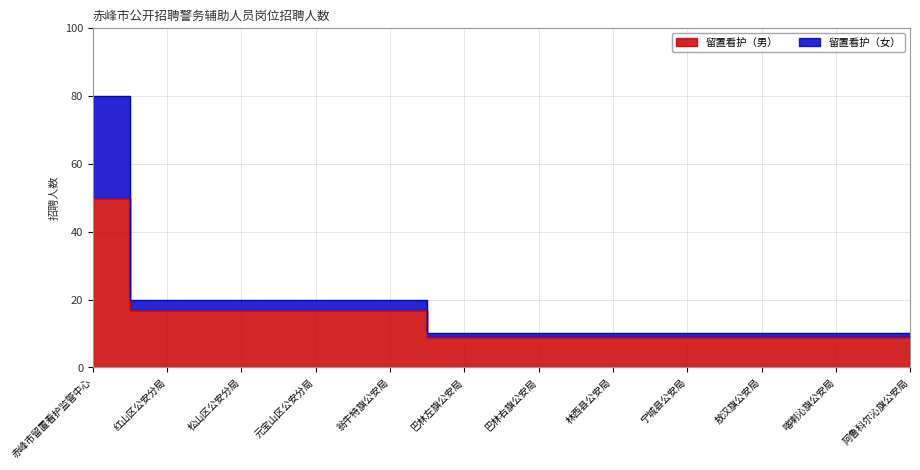

Reading right to left, what are all the values shown in this chart?

留置看护（男）: 阿鲁科尔沁旗公安局=9	喀喇沁旗公安局=9	敖汉旗公安局=9	宁城县公安局=9	林西县公安局=9	巴林右旗公安局=9	巴林左旗公安局=9	翁牛特旗公安局=17	元宝山区公安分局=17	松山区公安分局=17	红山区公安分局=17	赤峰市留置看护监管中心=50
留置看护（女）: 阿鲁科尔沁旗公安局=10	喀喇沁旗公安局=10	敖汉旗公安局=10	宁城县公安局=10	林西县公安局=10	巴林右旗公安局=10	巴林左旗公安局=10	翁牛特旗公安局=20	元宝山区公安分局=20	松山区公安分局=20	红山区公安分局=20	赤峰市留置看护监管中心=80